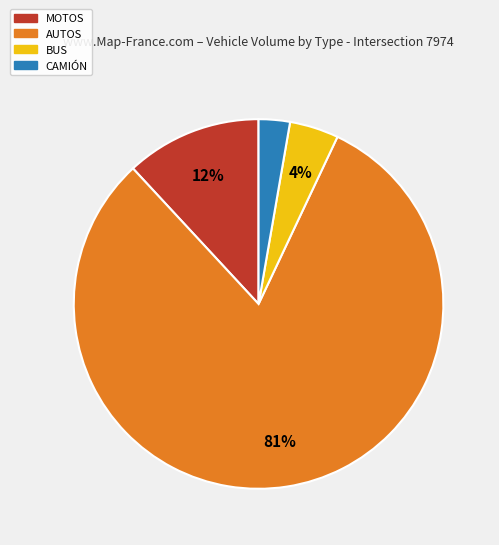

Is it true that AUTOS is 81% of the pie?

True